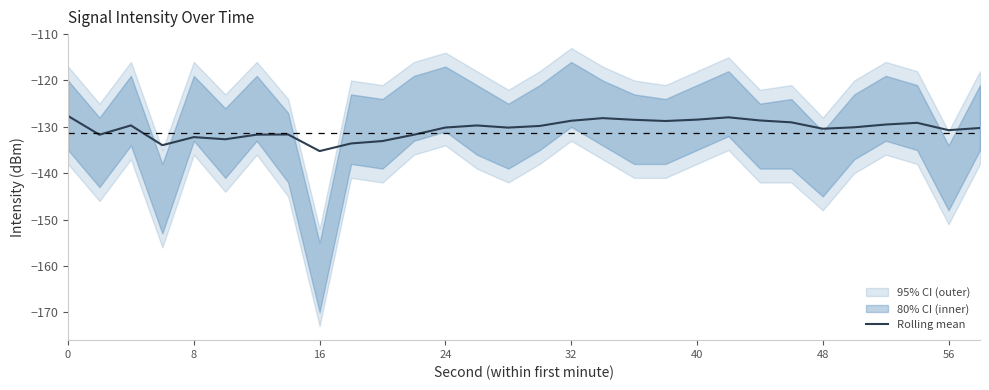

True or false: Rolling mean has a value of -132.2 at 8.

True